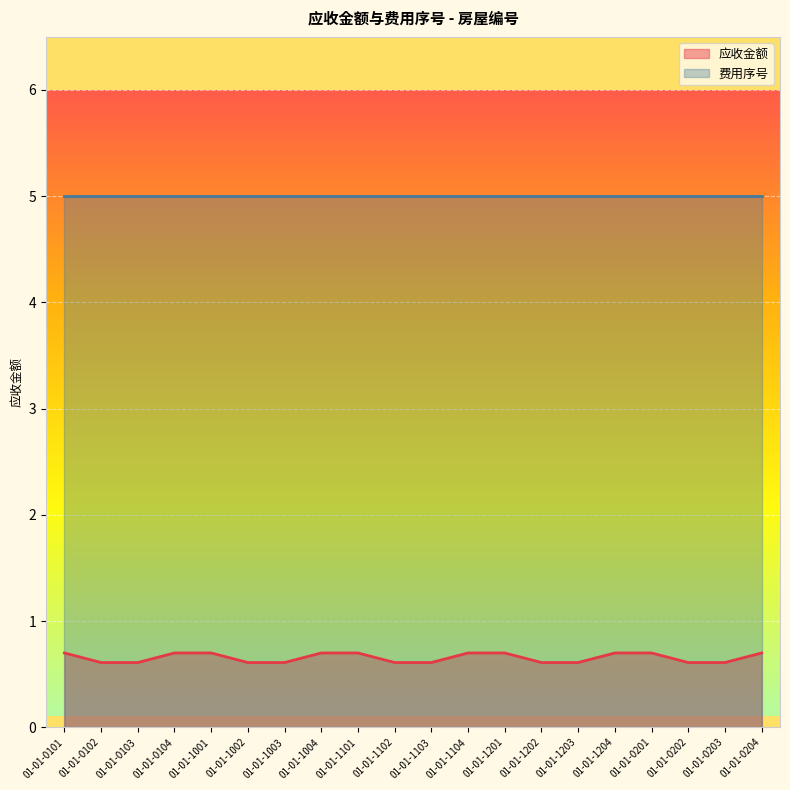

What position from the right is 01-01-1101?

12